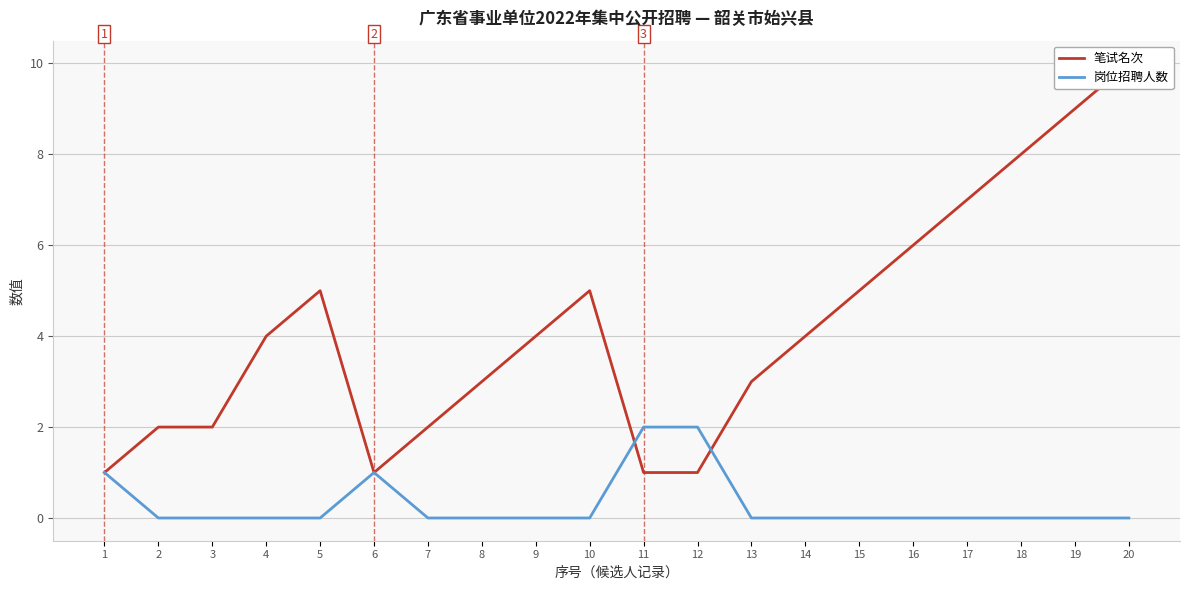

At which category is the sum across all series the highest?

20